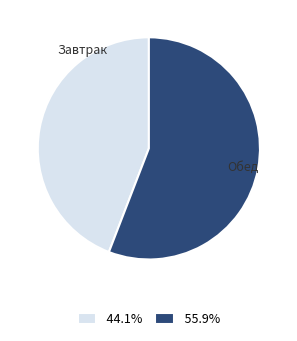

What is the ratio of the value at 55.9% to the value at 44.1%?

1.3